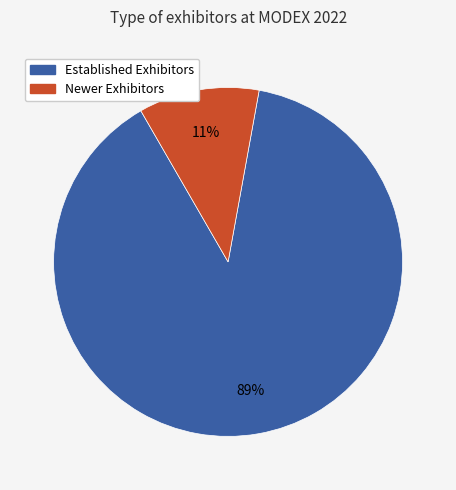

Combined, do Established Exhibitors and Newer Exhibitors account for over 50%?

Yes